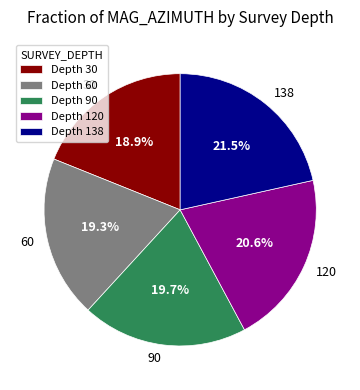

To the nearest percent, what is the combined percentage of 30 and 120?

40%